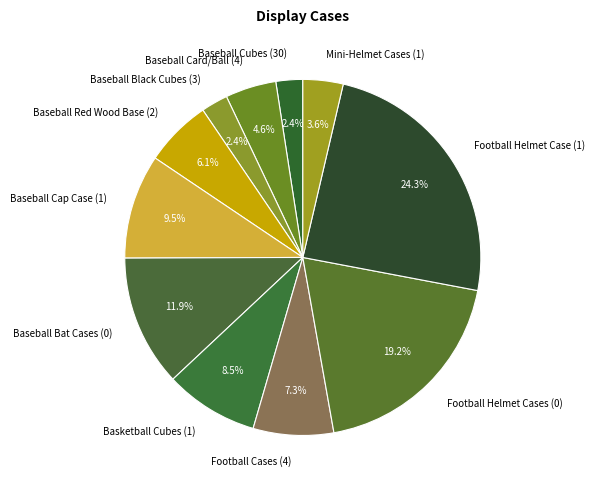

Does Football Cases (4) represent more than half of the total?

No